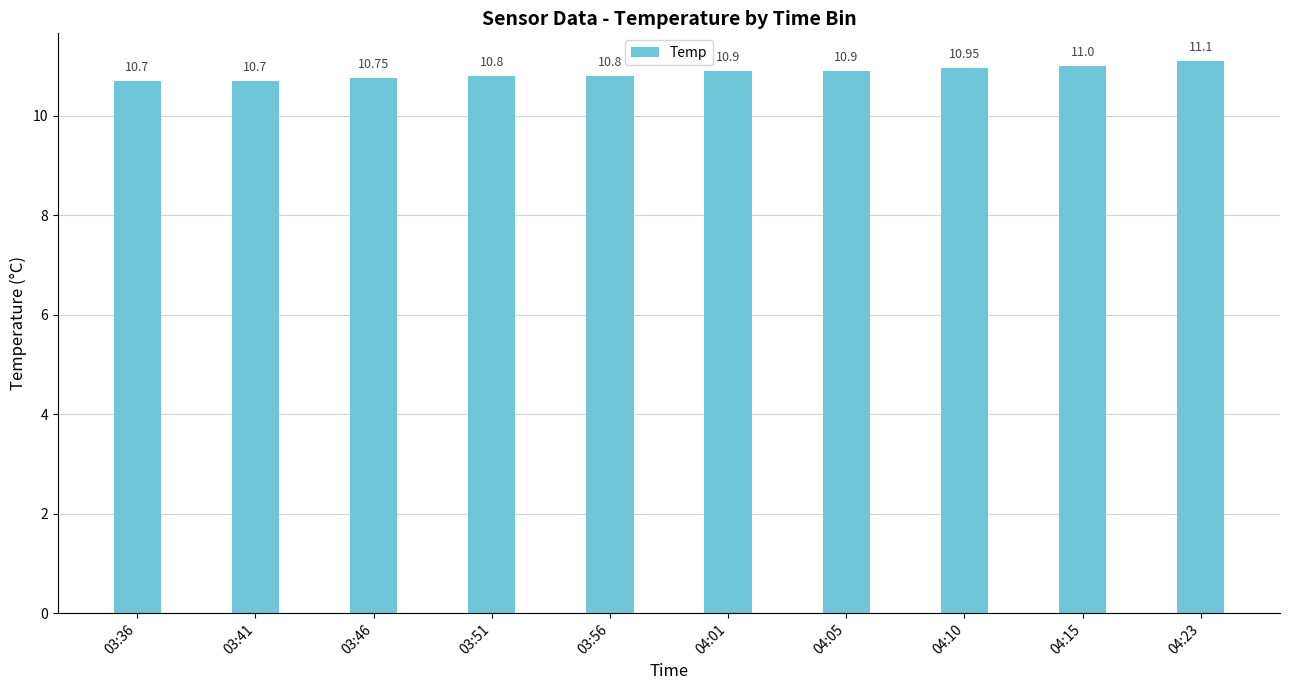

What is the difference between the maximum and minimum values?

0.4